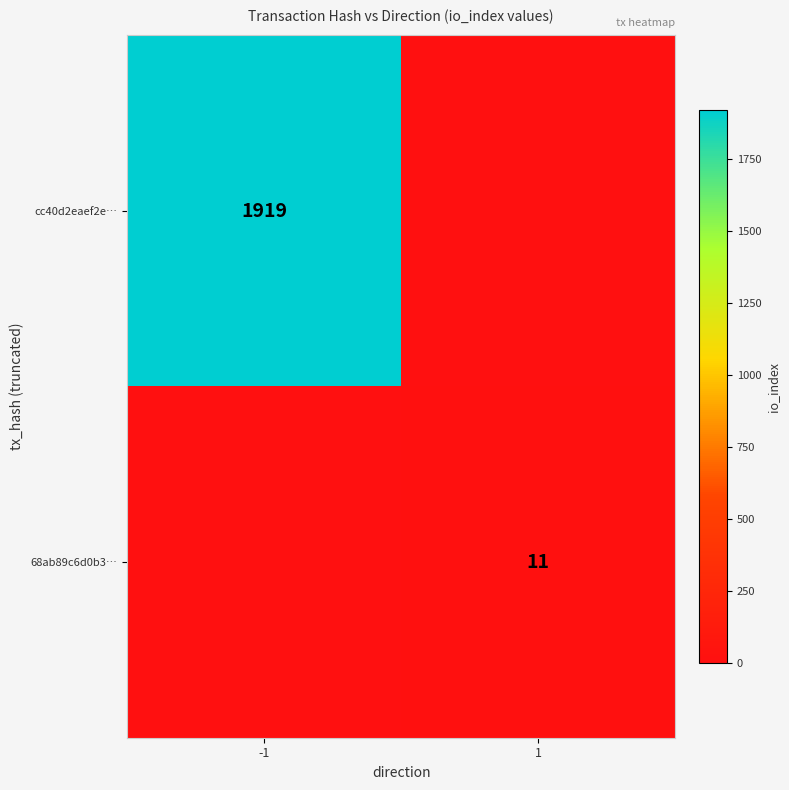

The value of 68ab89c6d0b3… at 1 is 15. True or false?

False